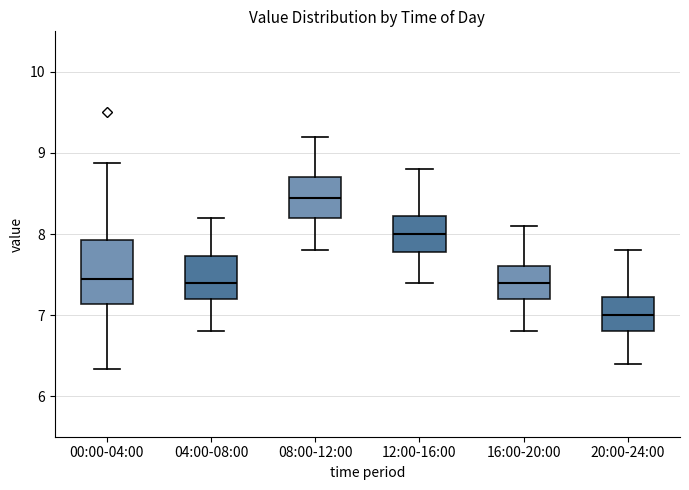

Reading left to right, transcribe this box plot: for each box, give where its median line is, the range the box spans, and where its two whiskers end, as read against the y-axis. The values are not printed on the chart, so give them approximately, as read against the axis.

00:00-04:00: median 7.5, box 7.1 to 7.9, whiskers 6.3 to 8.9
04:00-08:00: median 7.4, box 7.2 to 7.7, whiskers 6.8 to 8.2
08:00-12:00: median 8.5, box 8.2 to 8.7, whiskers 7.8 to 9.2
12:00-16:00: median 8.0, box 7.8 to 8.2, whiskers 7.4 to 8.8
16:00-20:00: median 7.4, box 7.2 to 7.6, whiskers 6.8 to 8.1
20:00-24:00: median 7.0, box 6.8 to 7.2, whiskers 6.4 to 7.8